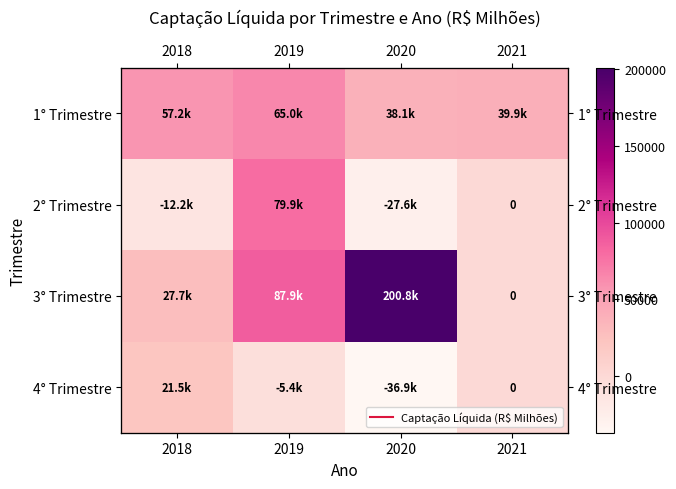

Which series has the largest total across all categories?

3° Trimestre